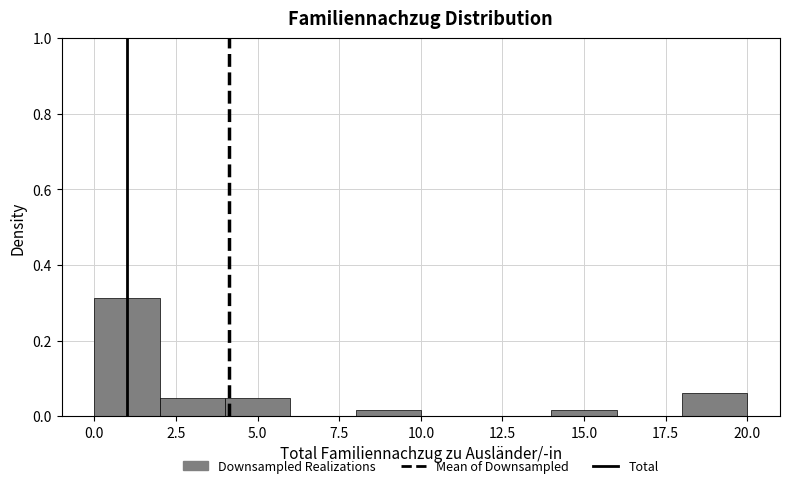

How tall is the bar that spans 18 to 20 on the x-axis? The values are not printed on the chart, so give them approximately, as read against the axis.

0.06